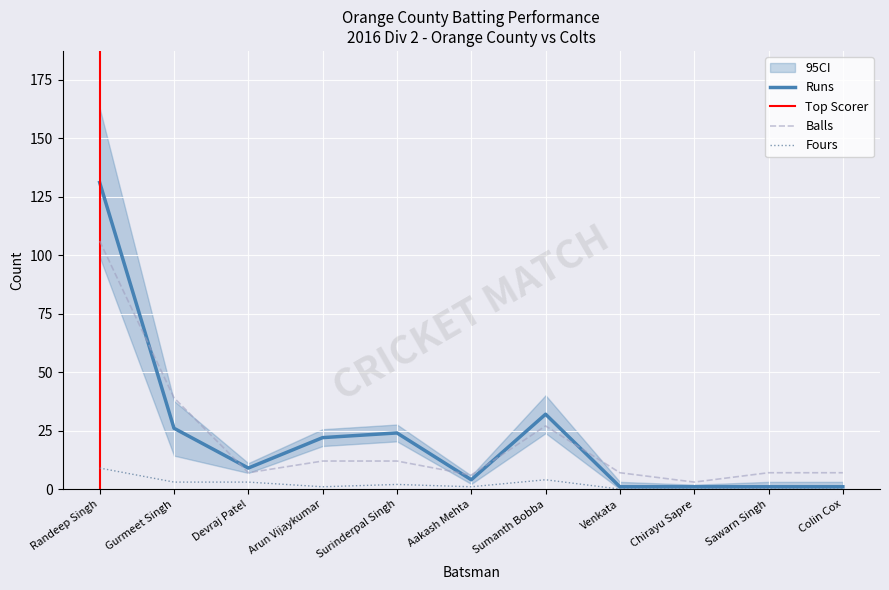

What position from the left is Sawarn Singh?

10